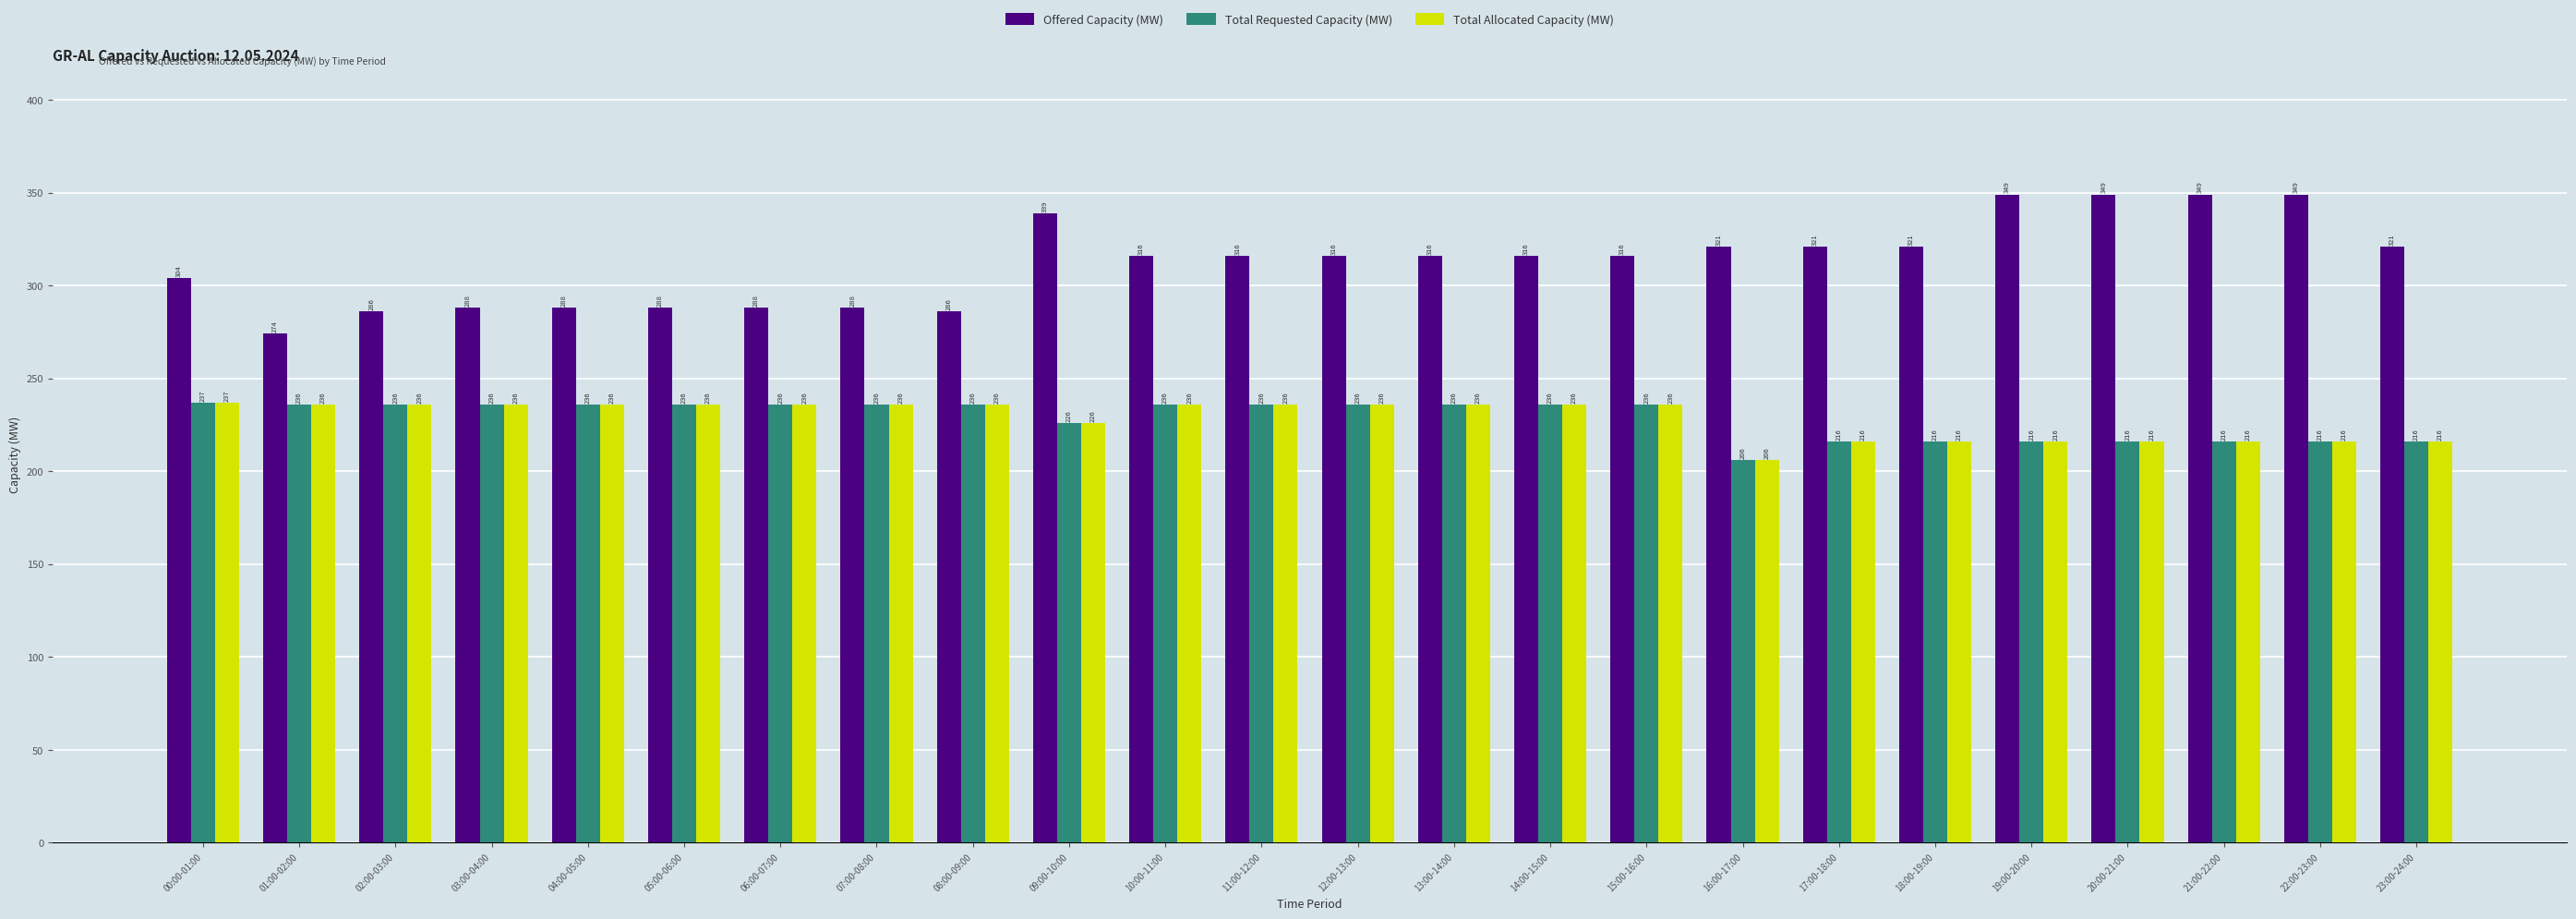

What is the maximum value for Total Allocated Capacity (MW)?

237